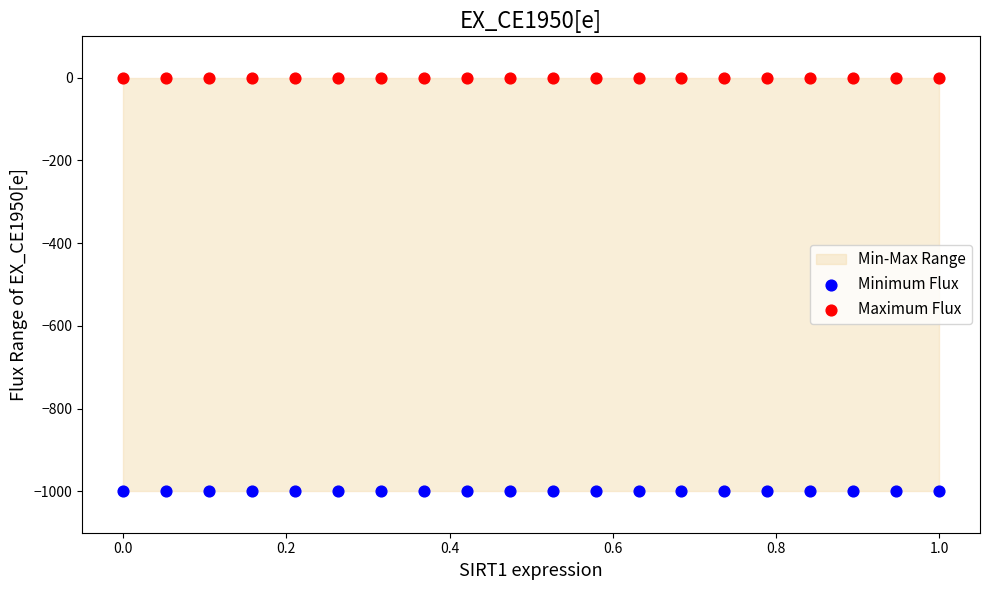

Which series contains the highest Y value?

Maximum Flux